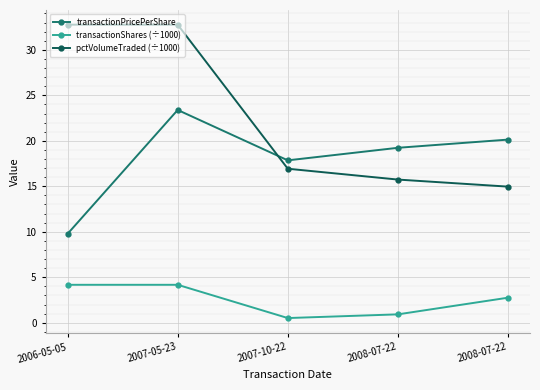

What is the highest value of the transactionShares (÷1000) series?

4.2